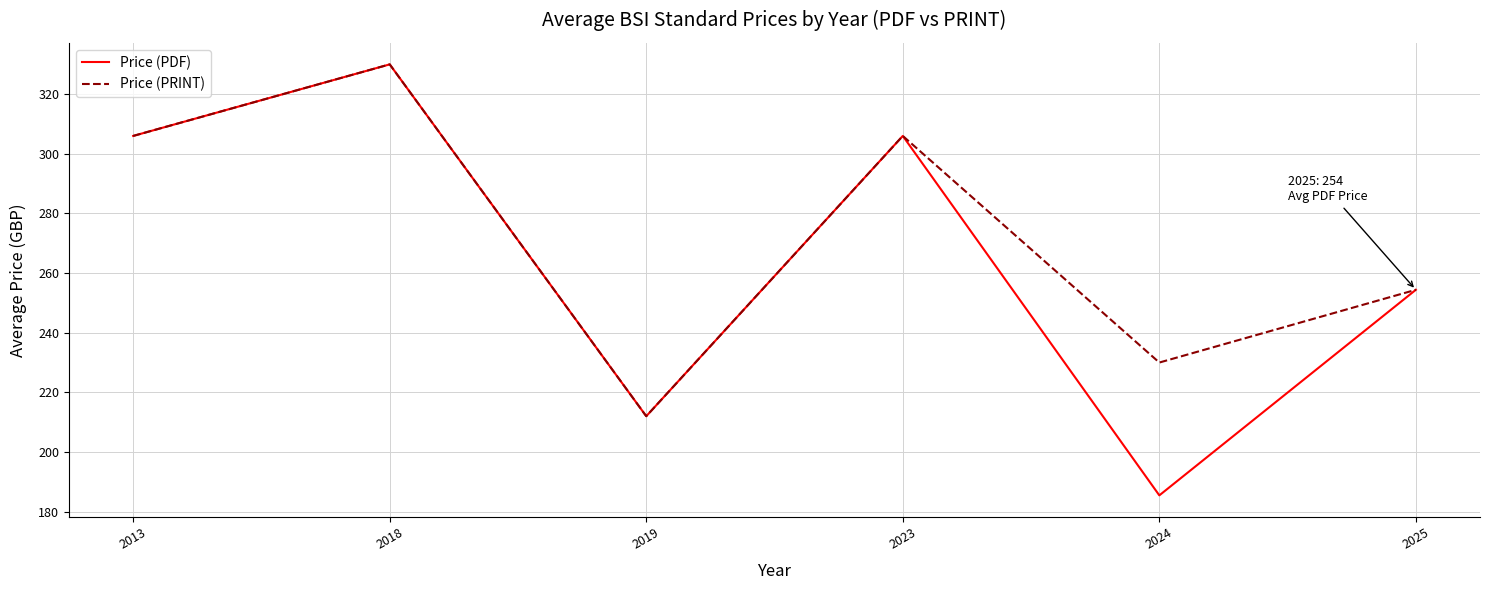

Reading left to right, what are all the values shown in this chart?

Price (PDF): 306.0	330.0	212.0	306.0	185.5	254.4
Price (PRINT): 306.0	330.0	212.0	306.0	230.0	254.4